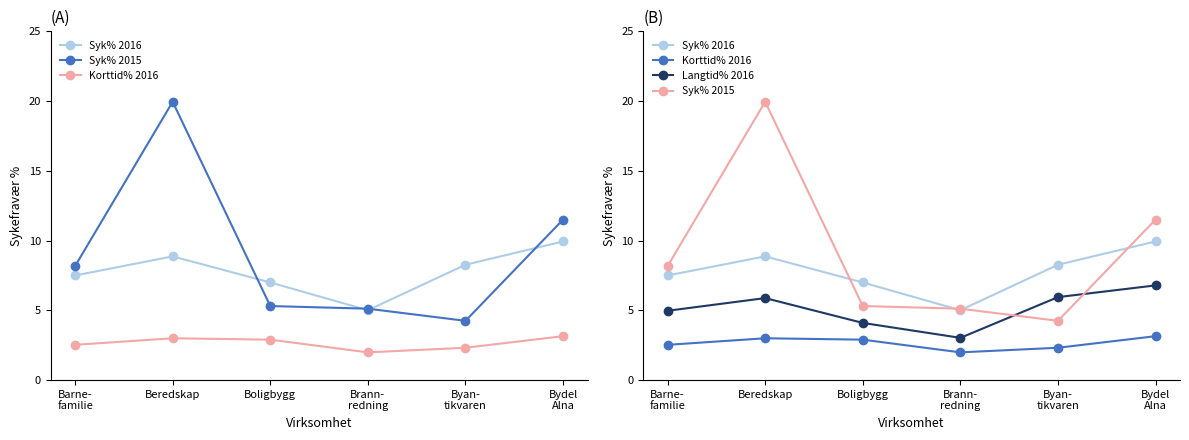

Read the Syk% 2016 value at Boligbygg.

7.0